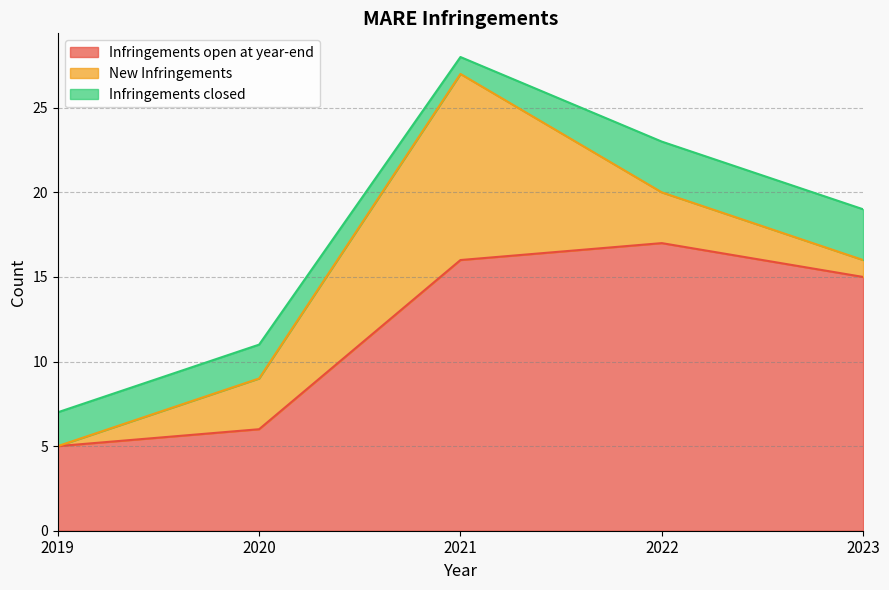

Which series has the widest spread of values?

Infringements open at year-end